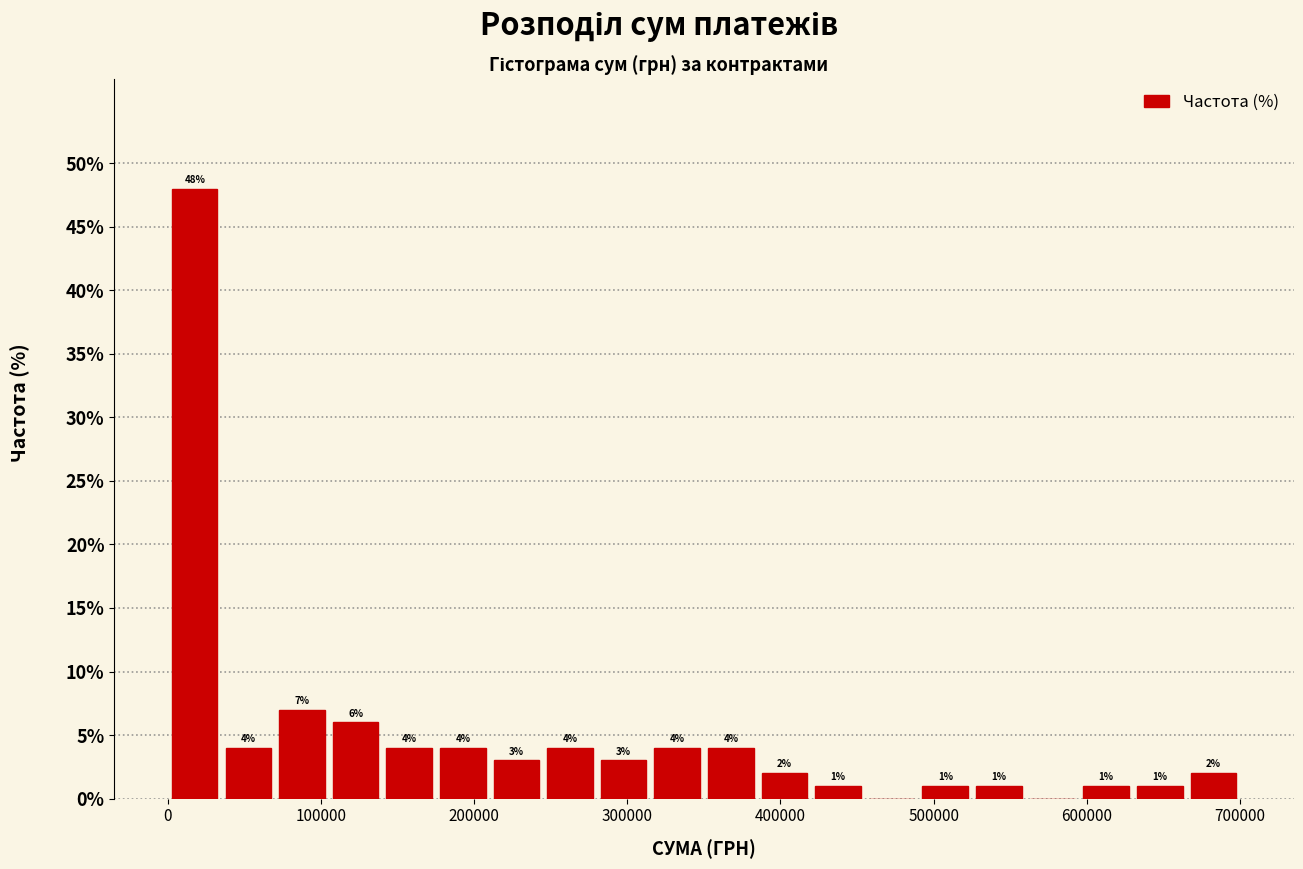

Read against the x-axis, roughly where is the centre of the tallest bar?

20000